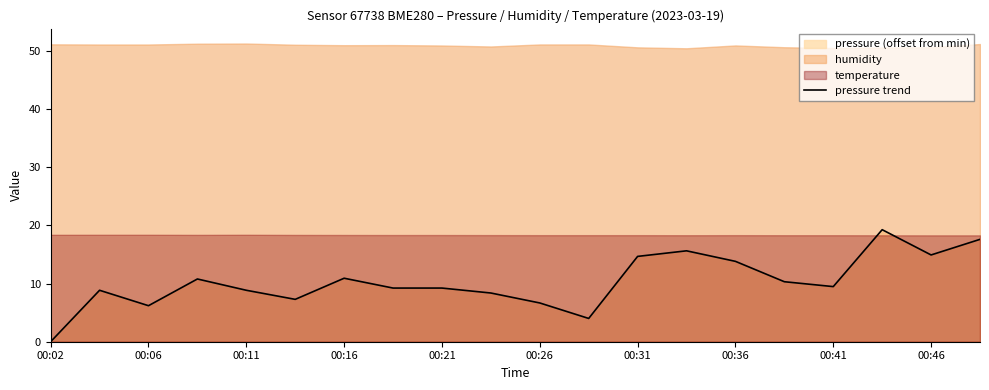

How many values are above zero?

19